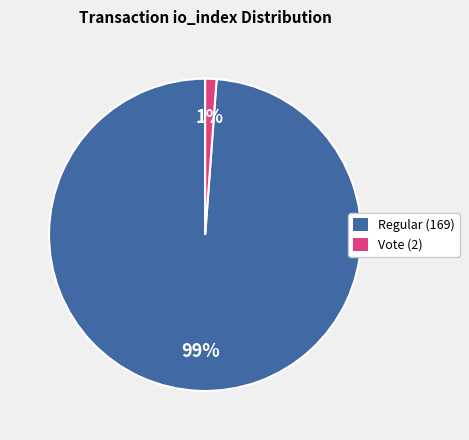

To the nearest percent, what is the average slice percentage?

50%